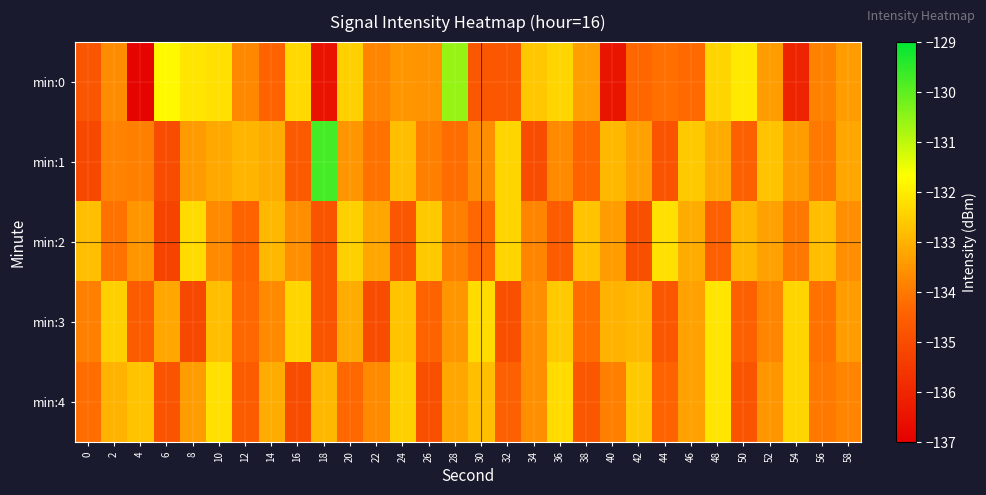

Rank the series by their maximum value, from highest to lowest.

min:1, min:0, min:3, min:4, min:2